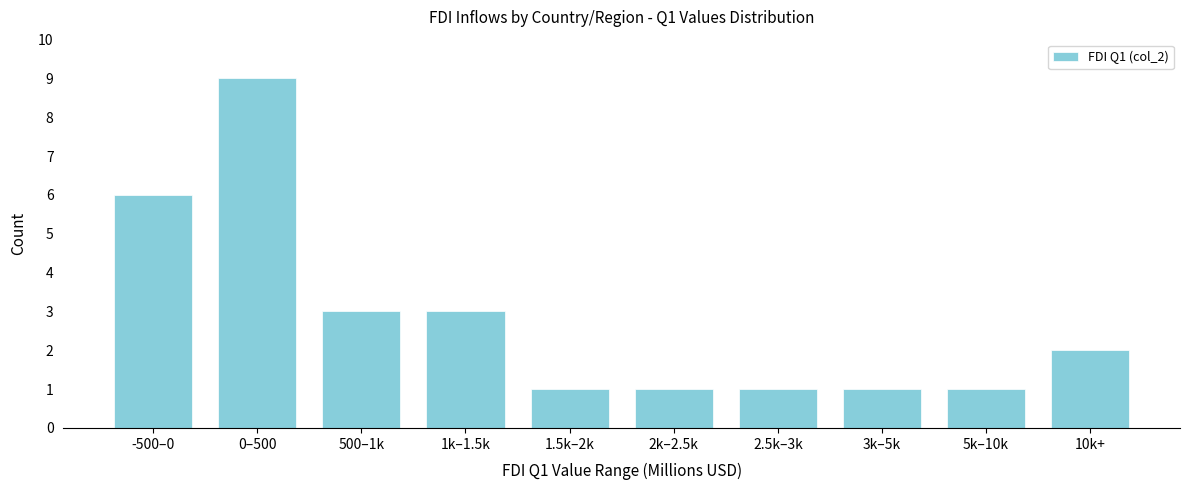

Reading left to right, what are all the values shown in this chart?

6	9	3	3	1	1	1	1	1	2